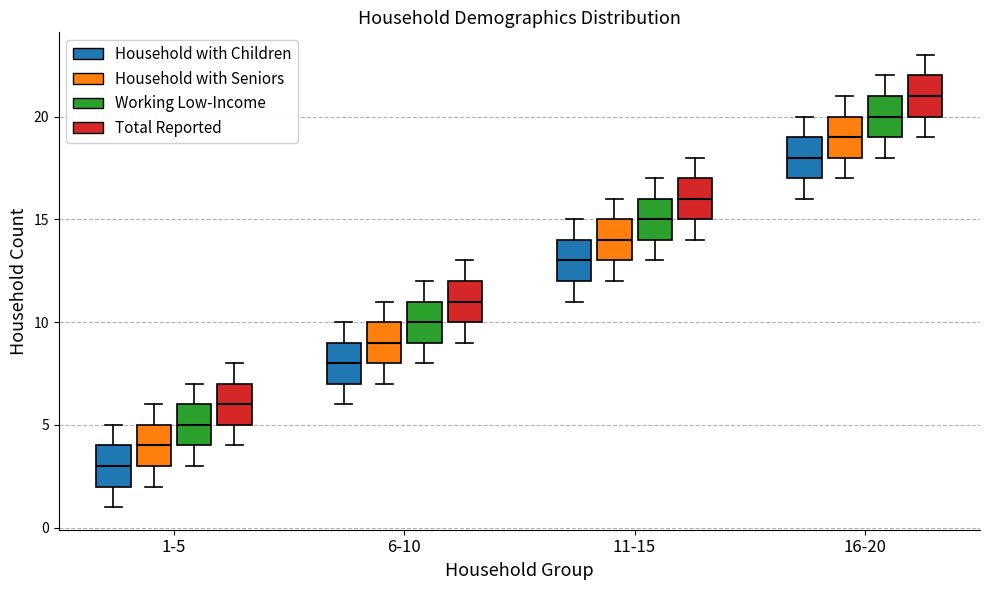

Which box has the highest median line?

16-20 (Total Reported)